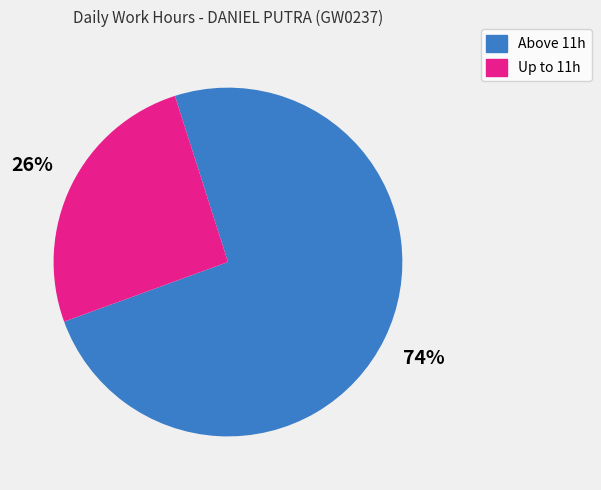

How many segments does this pie chart have?

2